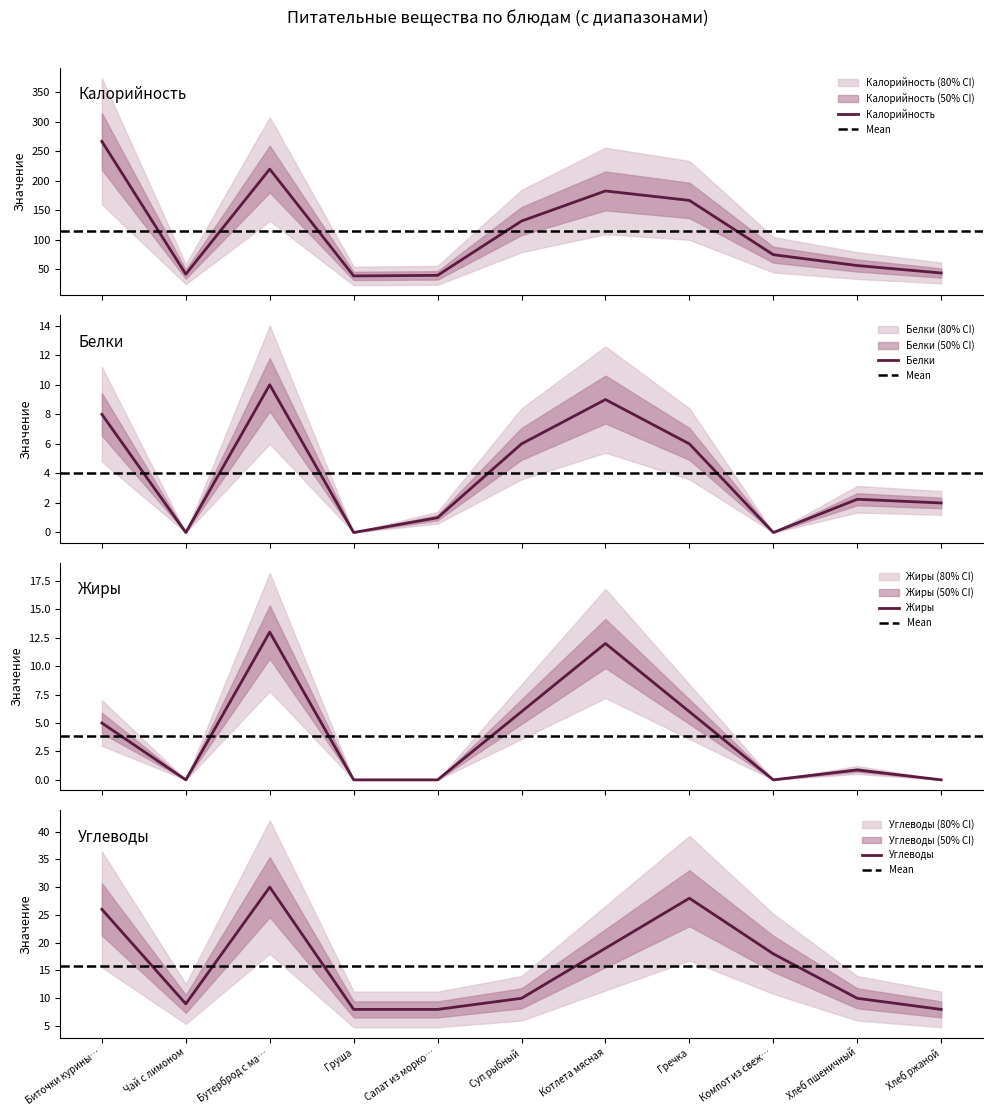

What is the minimum value for Калорийность?

39.0